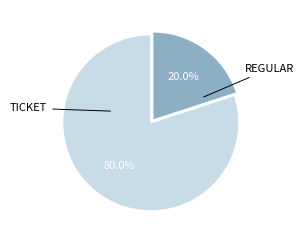

Does any single category account for the majority?

Yes